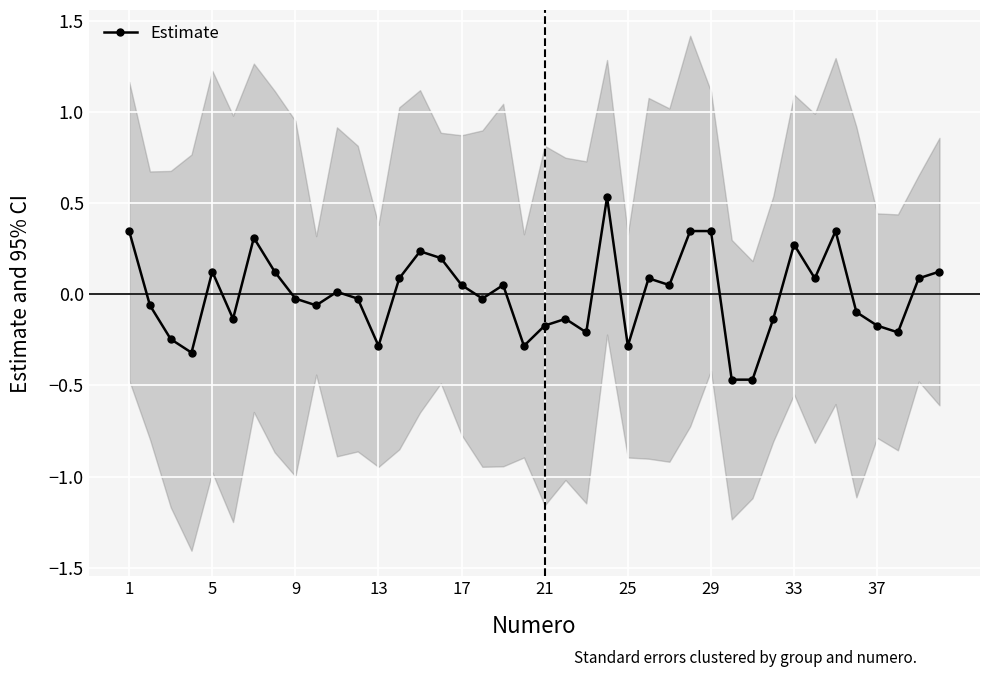

Where is the first local maximum for Estimate?

5